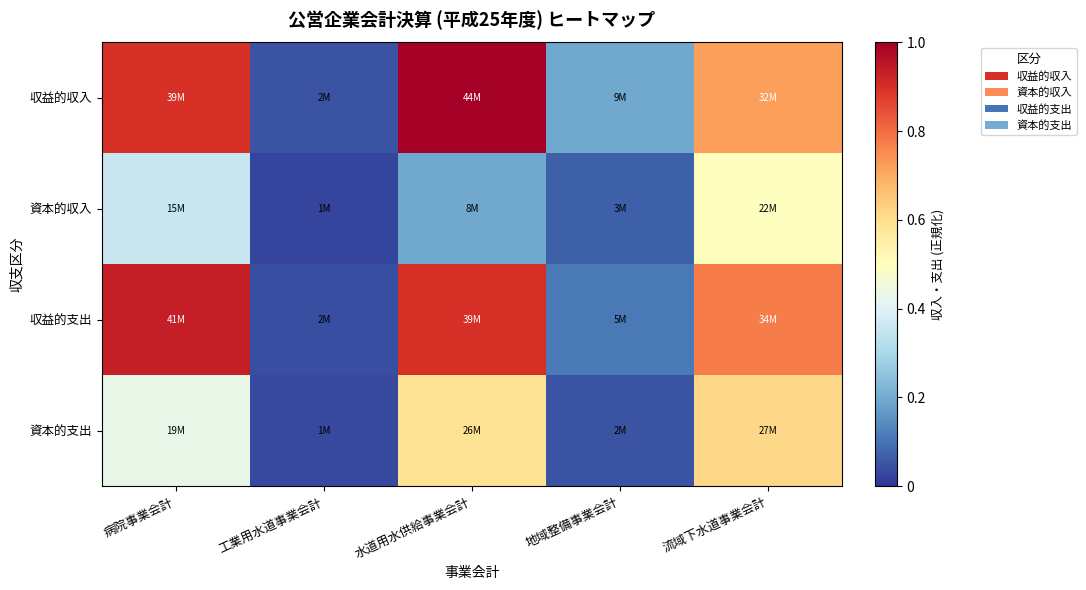

Which series has the widest spread of values?

収益的収入